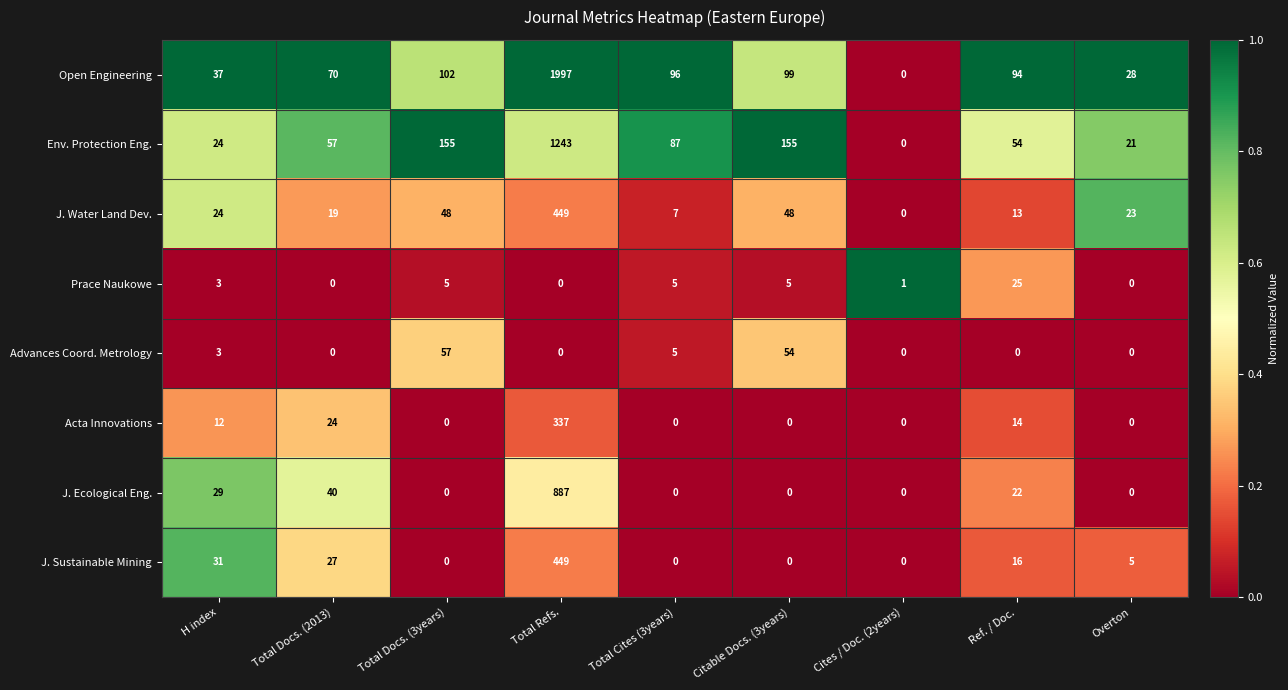

Which series has the largest total across all categories?

Open Engineering